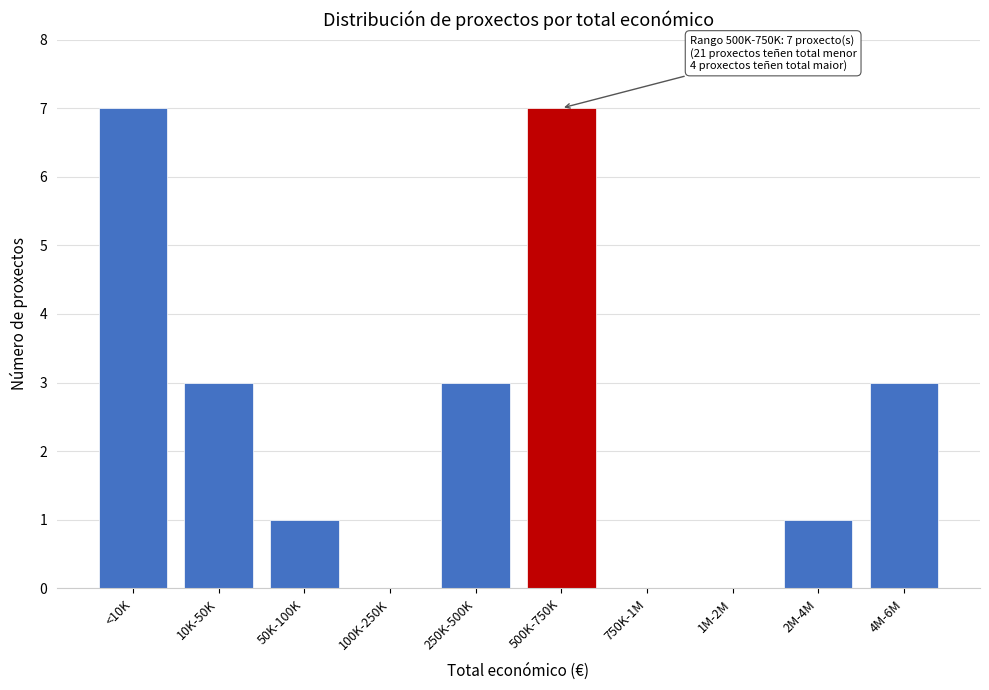

Reading left to right, extract all data points from this chart.

<10K=7	10K-50K=3	50K-100K=1	100K-250K=0	250K-500K=3	500K-750K=7	750K-1M=0	1M-2M=0	2M-4M=1	4M-6M=3